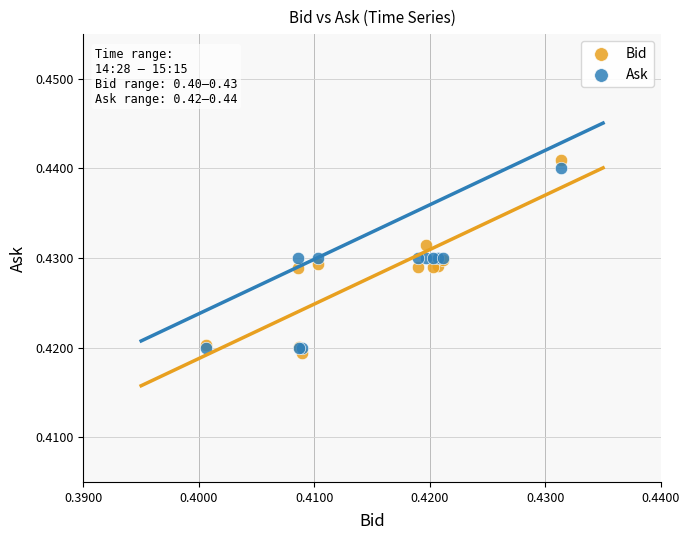

Which series reaches the minimum Y coordinate?

Bid